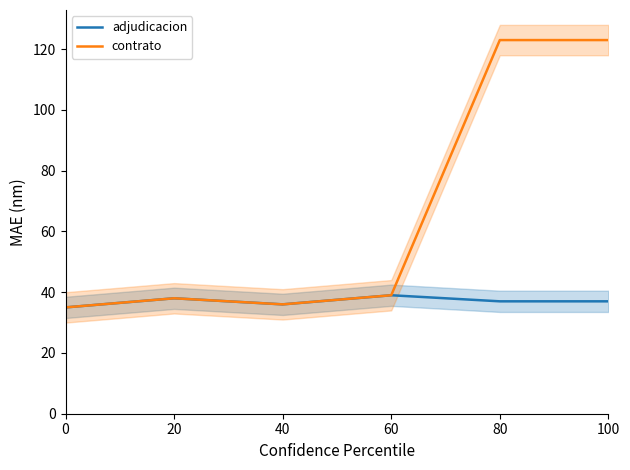

Where does the adjudicacion series first go above 37?

20